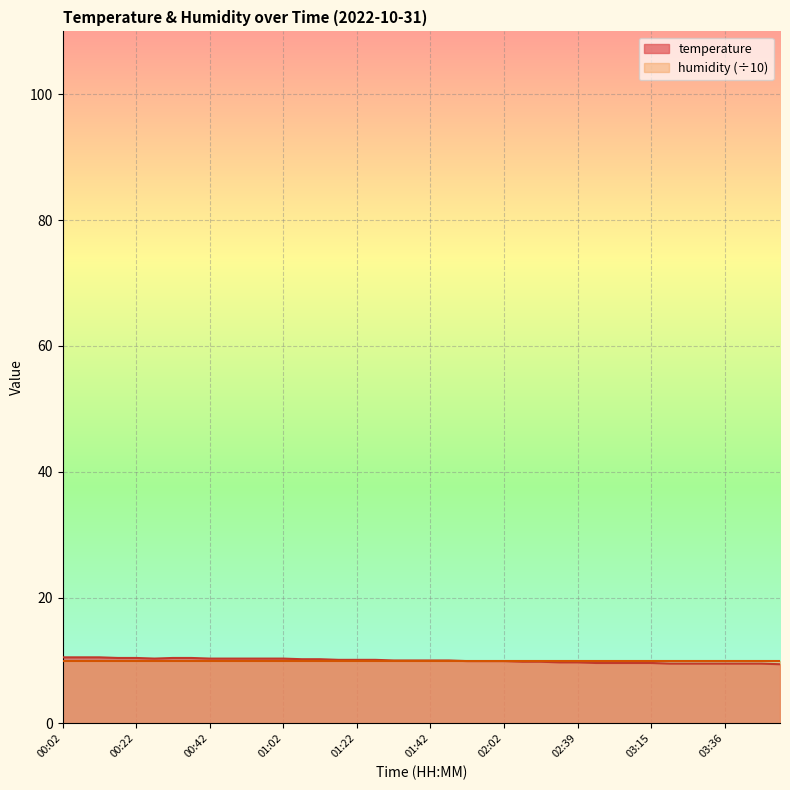

Reading left to right, list all the values displayed in this chart.

00:02=10.5	00:07=10.5	00:12=10.5	00:17=10.4	00:22=10.4	00:27=10.3	00:32=10.4	00:37=10.4	00:42=10.3	00:47=10.3	00:52=10.3	00:57=10.3	01:02=10.3	01:07=10.2	01:12=10.2	01:17=10.1	01:22=10.1	01:27=10.1	01:32=10.0	01:37=10.0	01:42=10.0	01:47=10.0	01:52=9.9	01:57=9.9	02:02=9.9	02:13=9.8	02:18=9.8	02:34=9.7	02:39=9.7	02:49=9.6	02:54=9.6	02:59=9.6	03:15=9.6	03:21=9.5	03:26=9.5	03:31=9.5	03:36=9.5	03:41=9.5	03:46=9.5	03:51=9.4